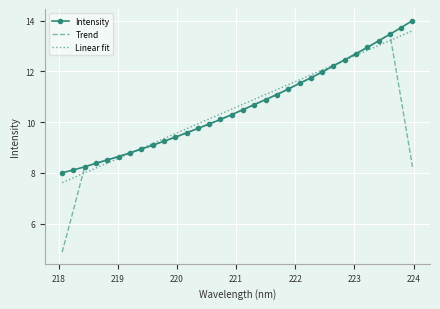

What is the maximum value for Intensity?

14.0